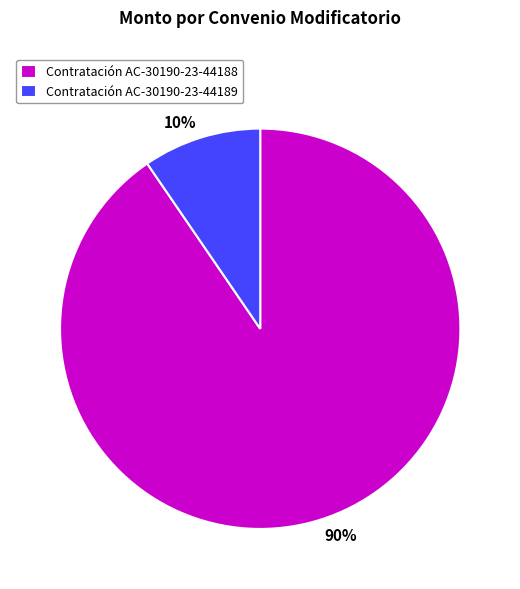

How many segments does this pie chart have?

2